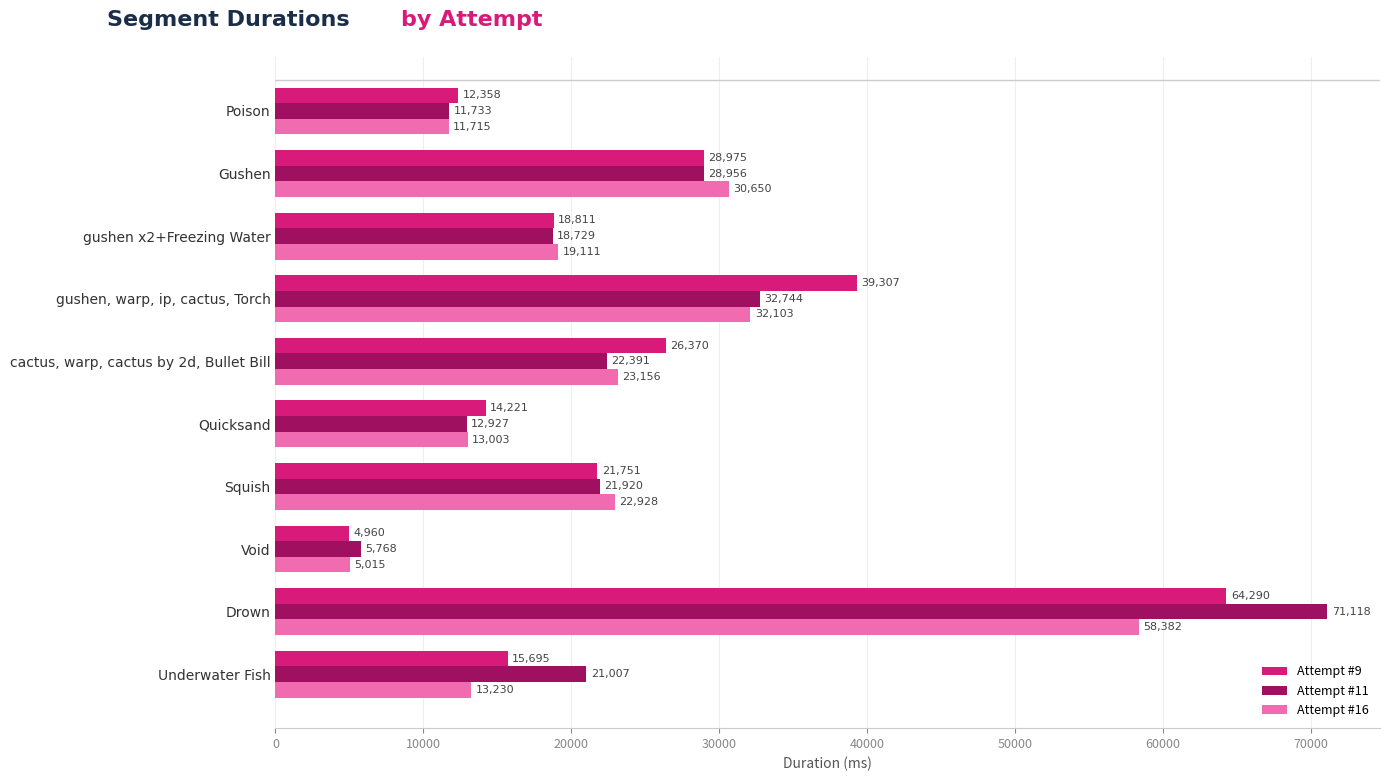

What is the greatest value displayed?

71118